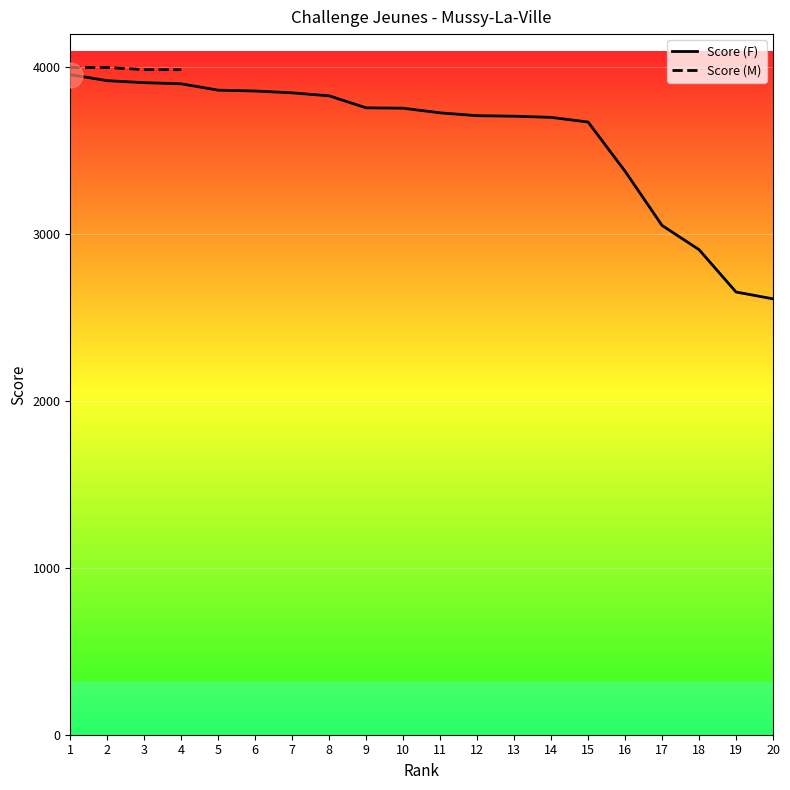

The value at 18 is 2908. True or false?

True